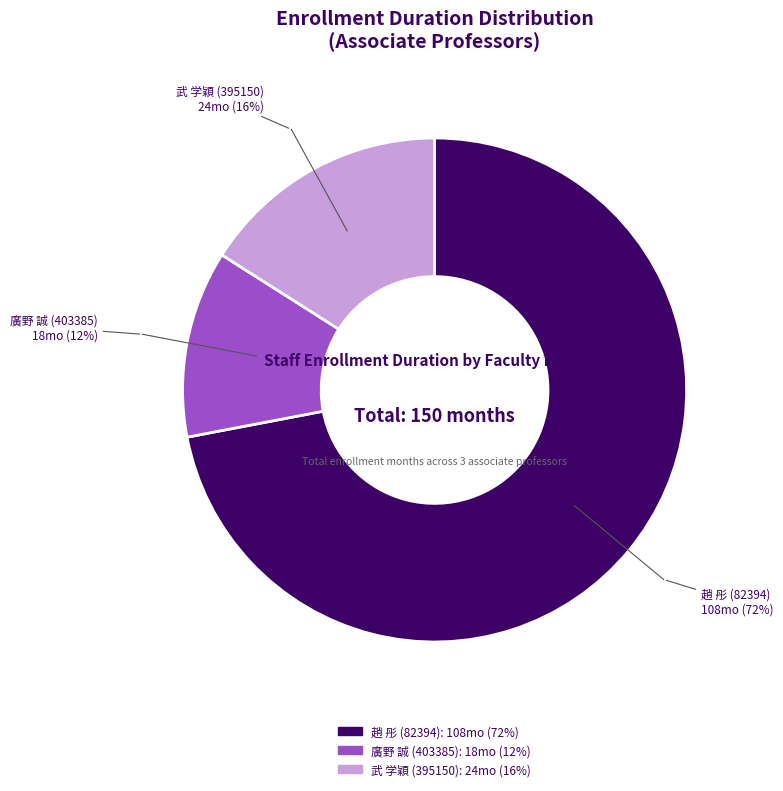

Which slice is the smallest?

廣野 誠 (403385)